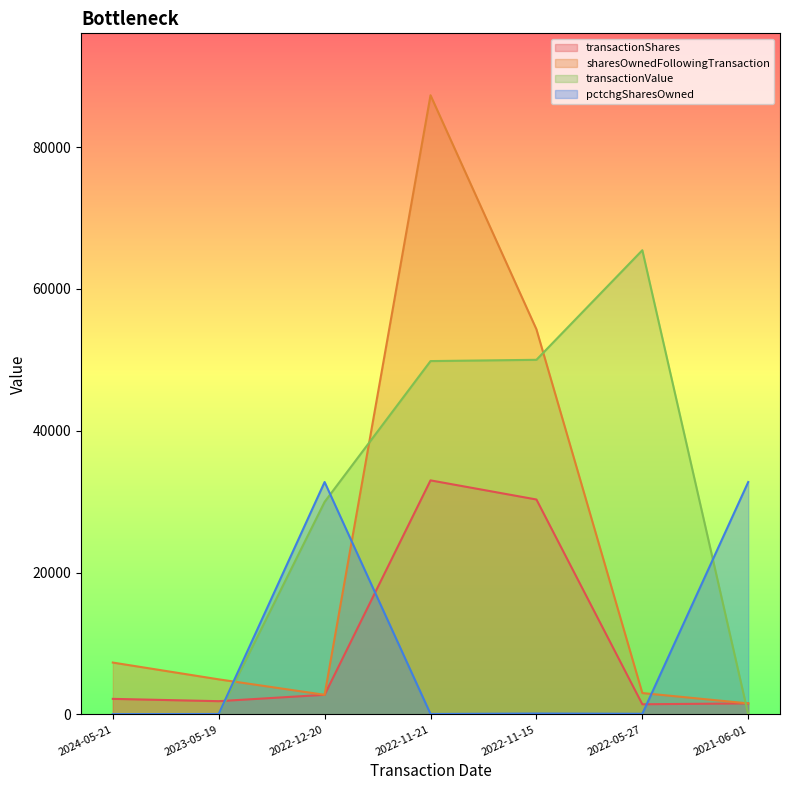

List the series in order of their peak value, highest first.

sharesOwnedFollowingTransaction, transactionValue, transactionShares, pctchgSharesOwned